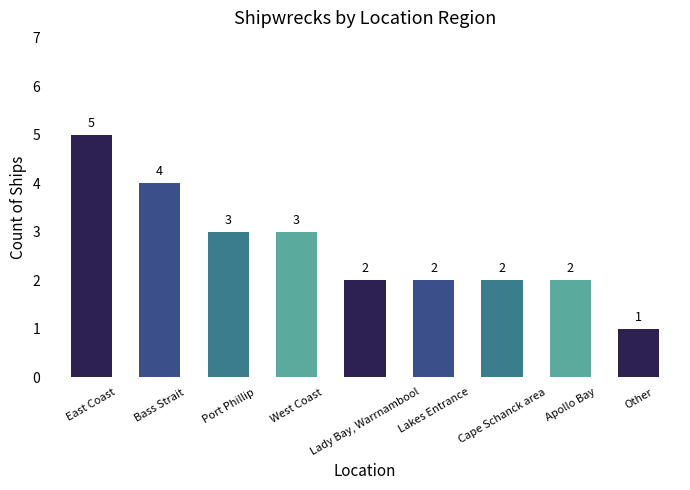

Which label corresponds to the largest value in the chart?

East Coast